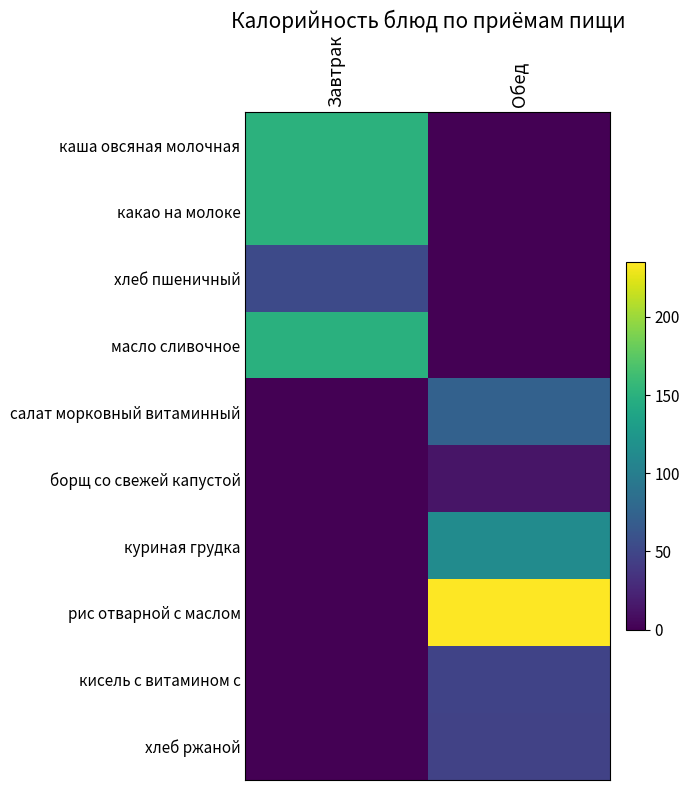

Count the number of data series in this chart.

10